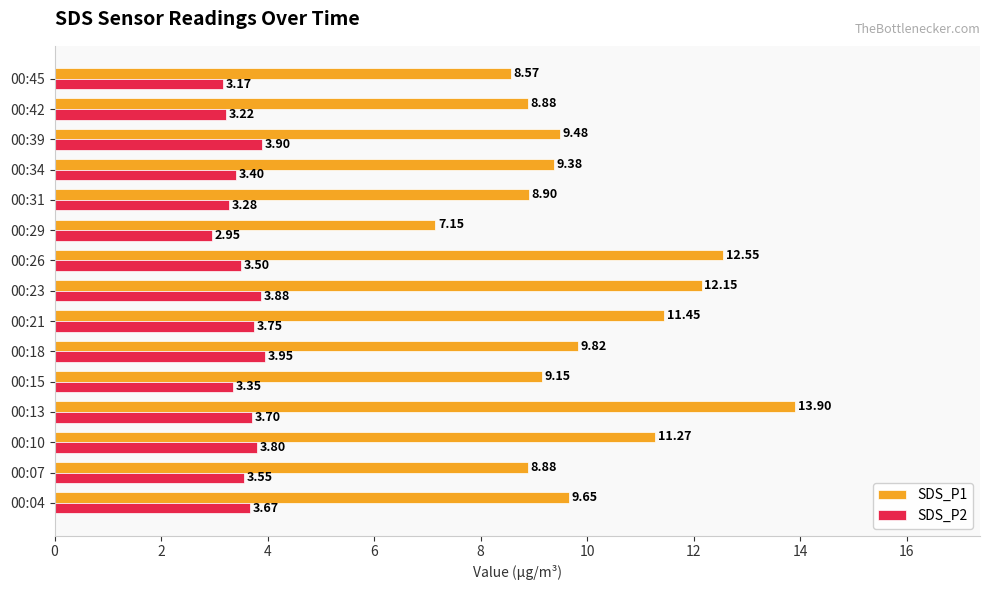

What is the difference between the maximum and minimum values in the SDS_P2 series?

1.0